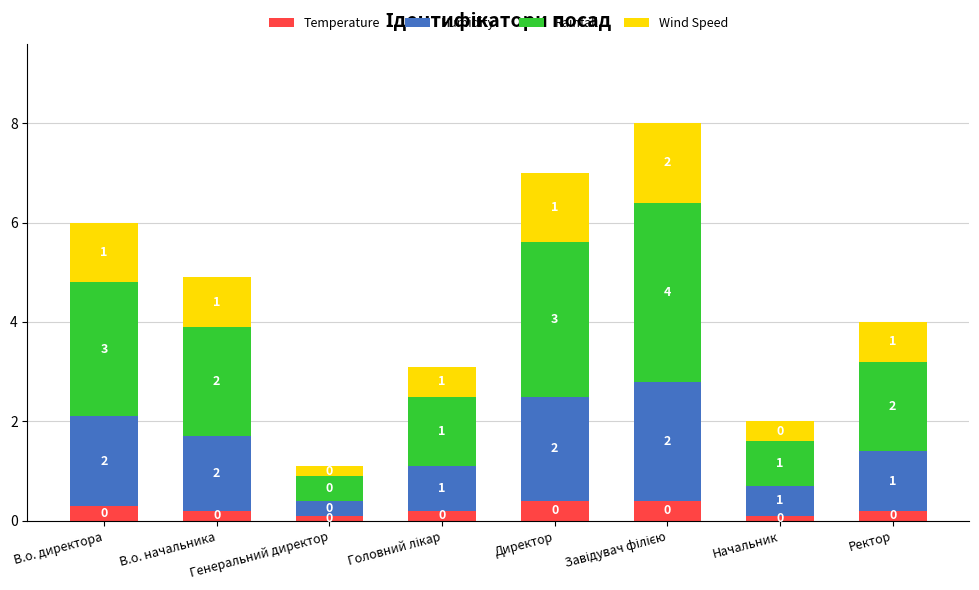

Does the chart contain stacked bars?

Yes